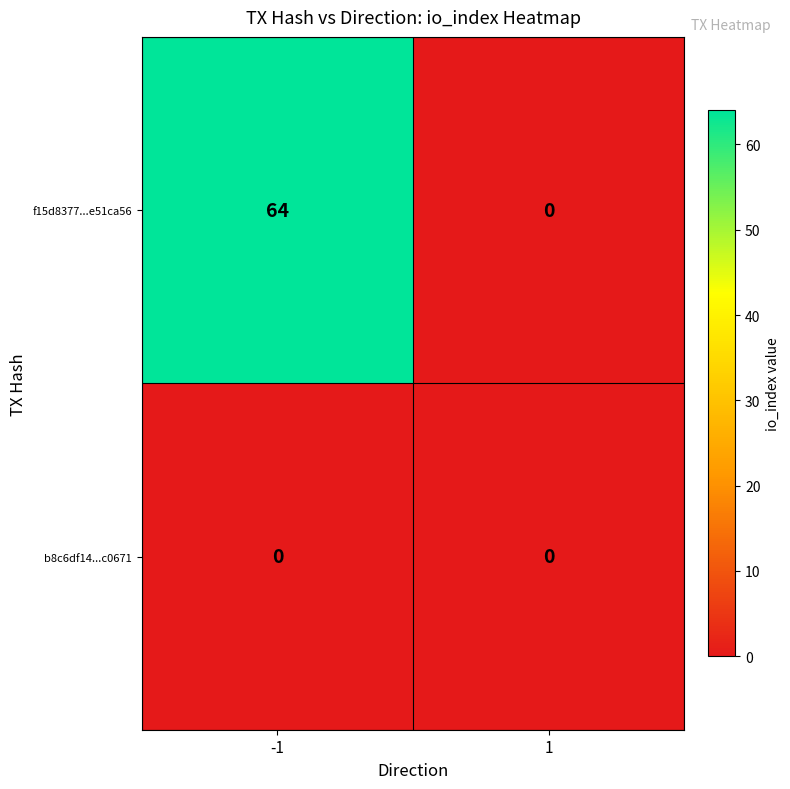

How many categories are shown in the chart?

2